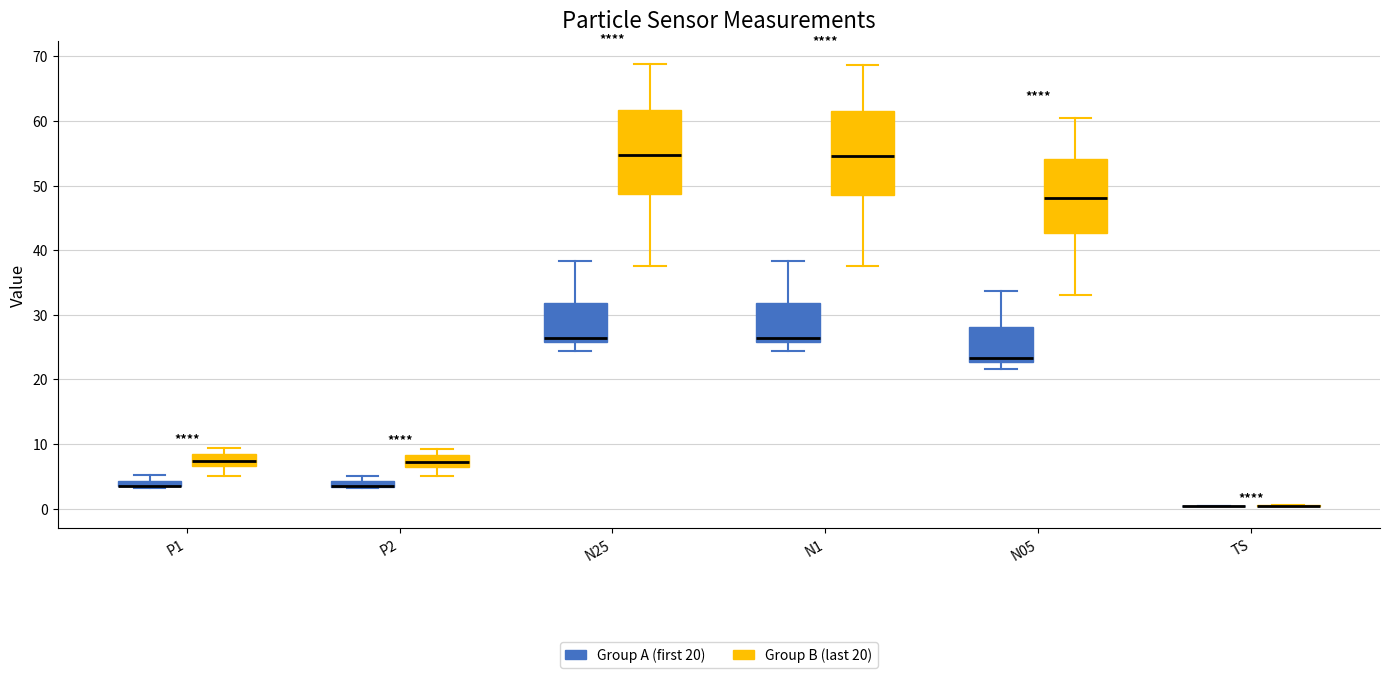

Where does the lower whisker of the box for P2 (Group B (last 20)) end on the y-axis? The values are not printed on the chart, so give them approximately, as read against the axis.

5